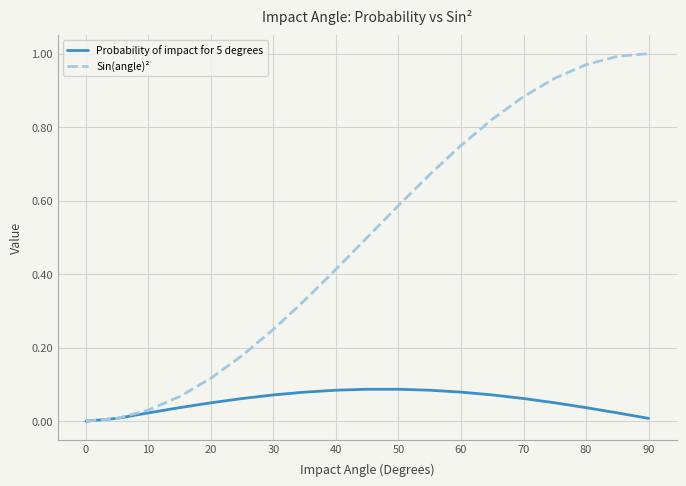

Rank the series by their average value, from lowest to highest.

Probability of impact for 5 degrees, Sin(angle)²